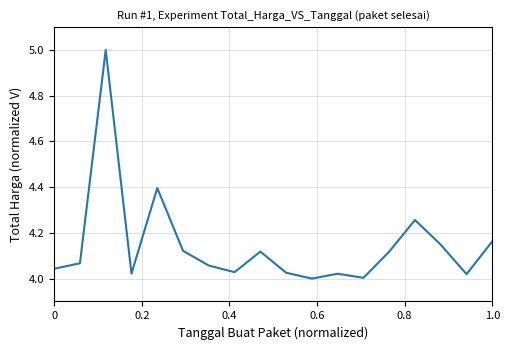

What is the maximum value shown in the chart?

5.0